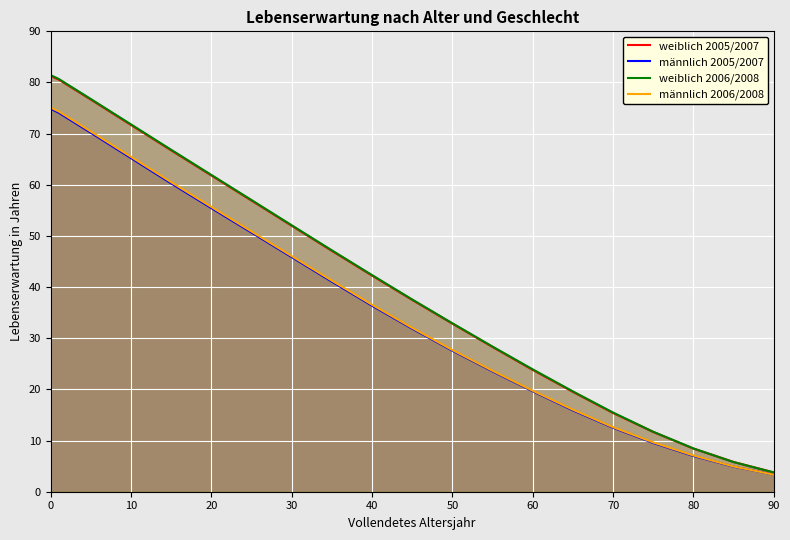

Count the number of data series in this chart.

4